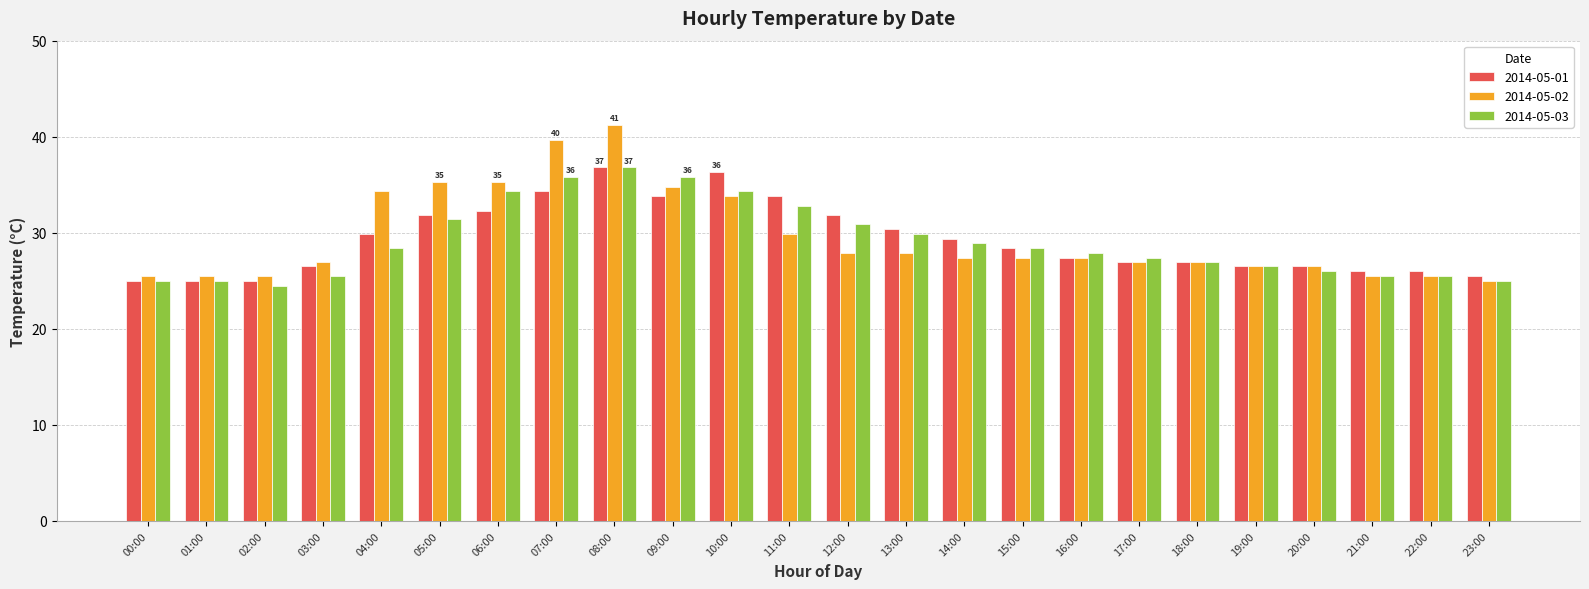

Where does the 2014-05-03 series first go above 28?

04:00